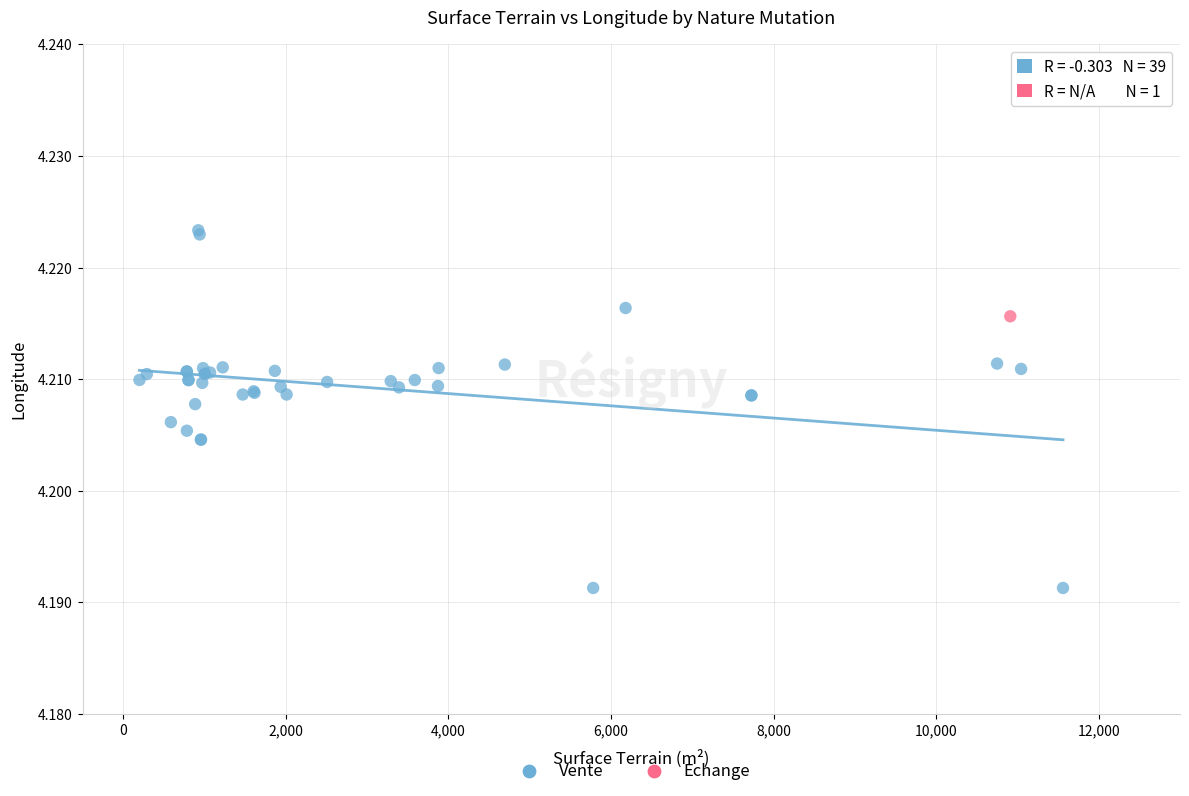

What are all the series names shown in the legend?

Vente, Echange